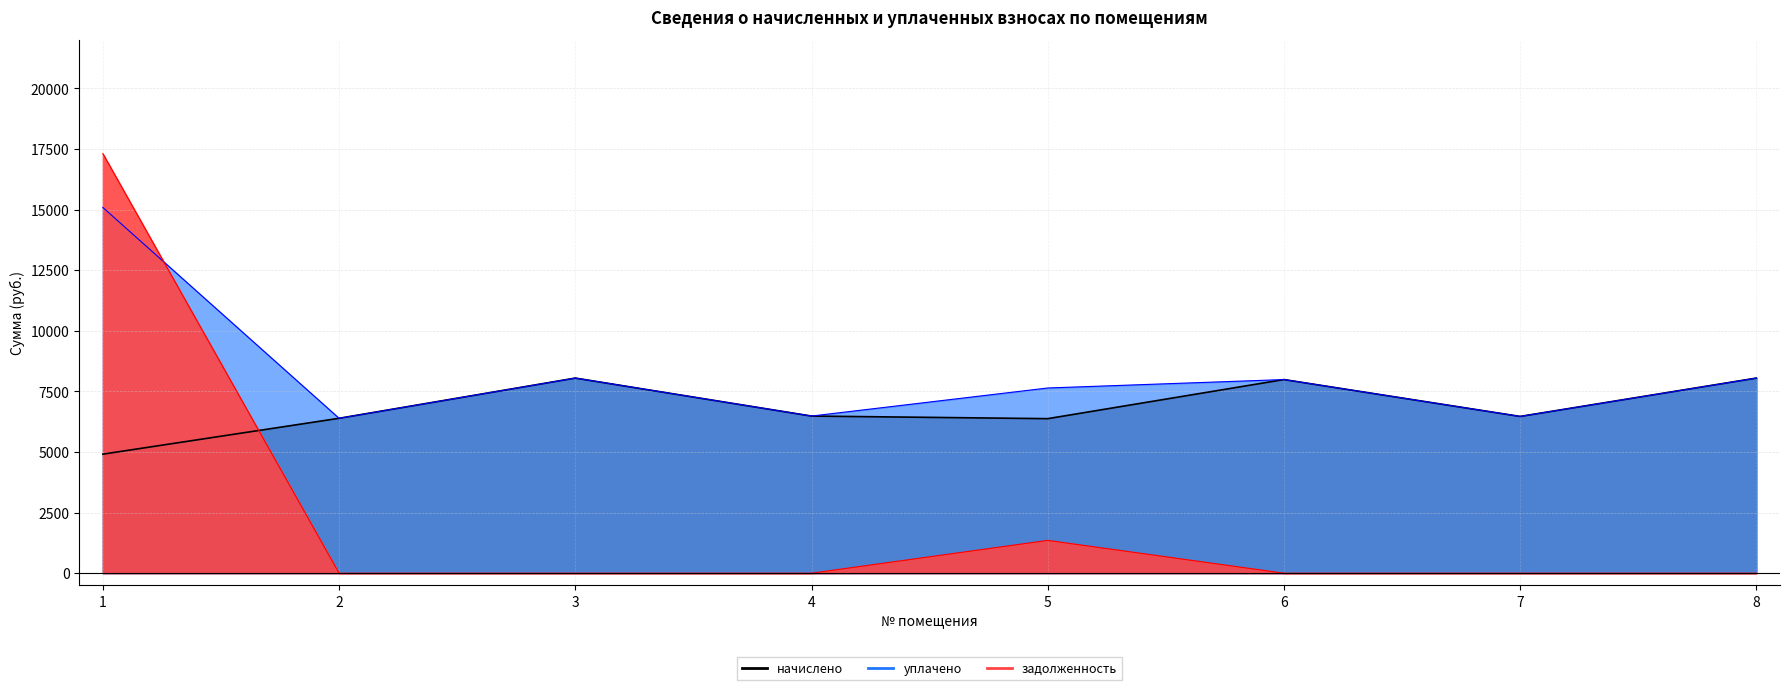

What is the sum of the начислено values at 1 and 4?

11392.2